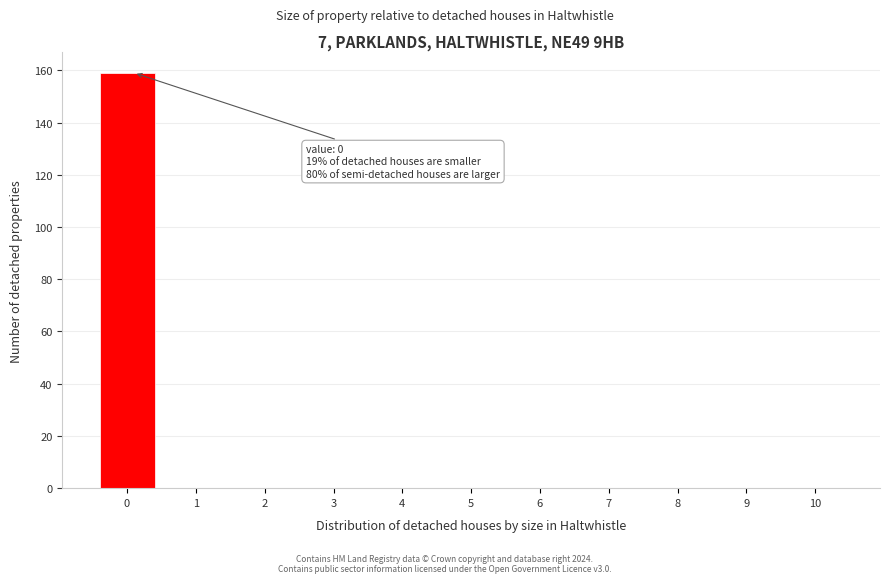

Reading left to right, list all the values displayed in this chart.

0=159	1=0	2=0	3=0	4=0	5=0	6=0	7=0	8=0	9=0	10=0